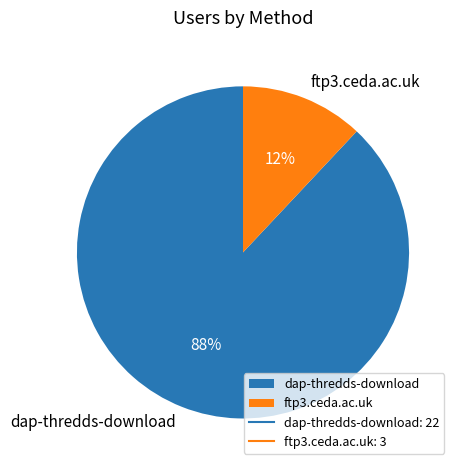

True or false: ftp3.ceda.ac.uk accounts for 12% of the total.

True